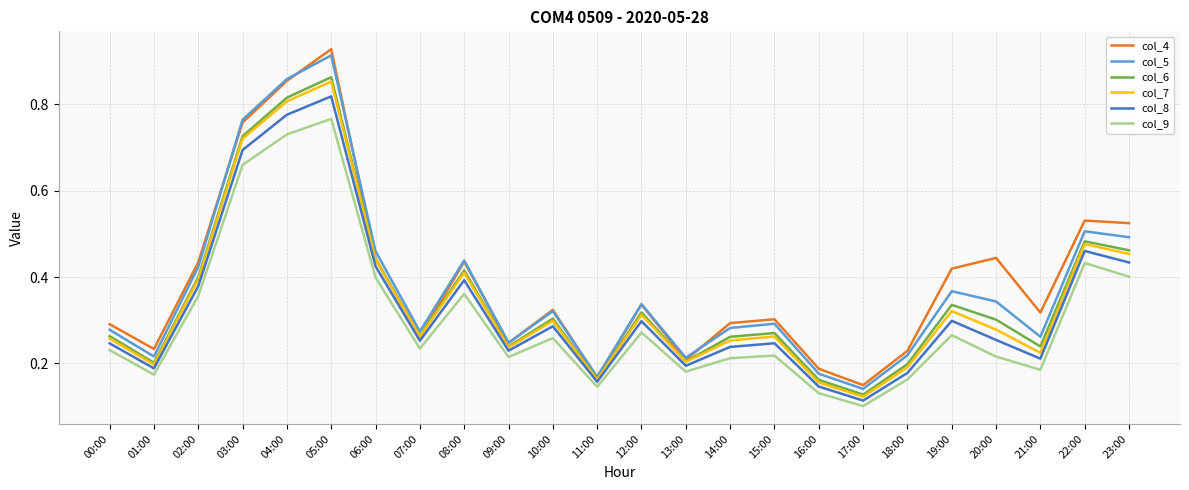

Which series has the largest range (max minus min)?

col_4